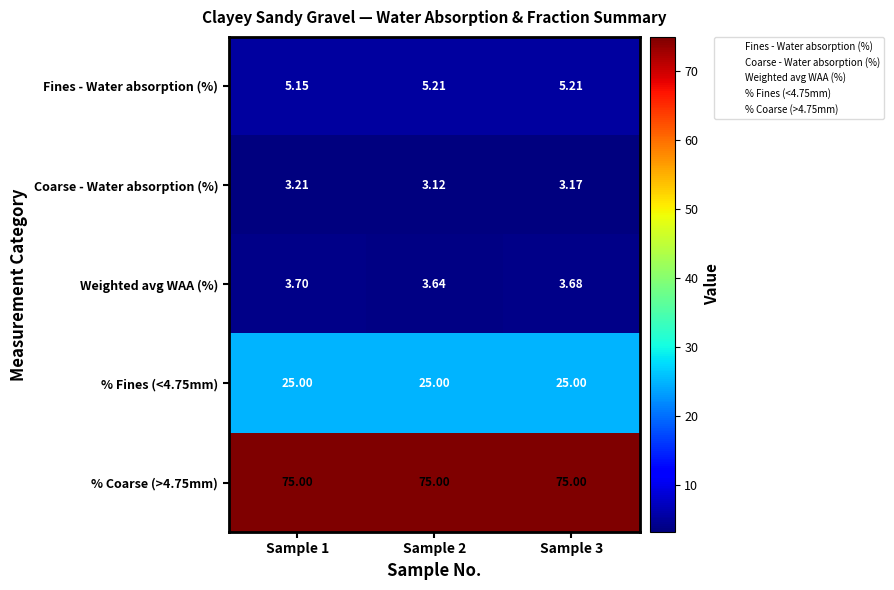

Which series has the largest range (max minus min)?

Coarse - Water absorption (%)